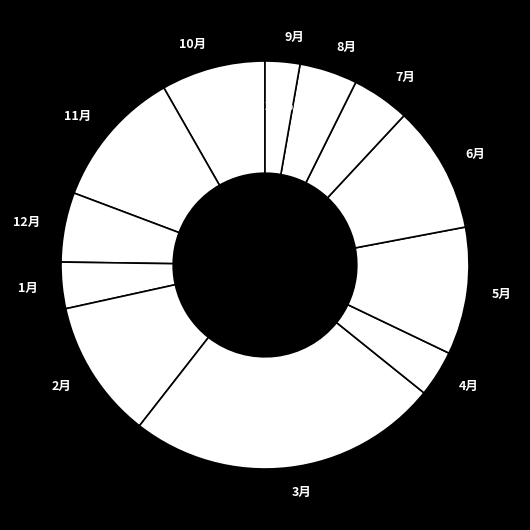

Which slice is the smallest?

9月